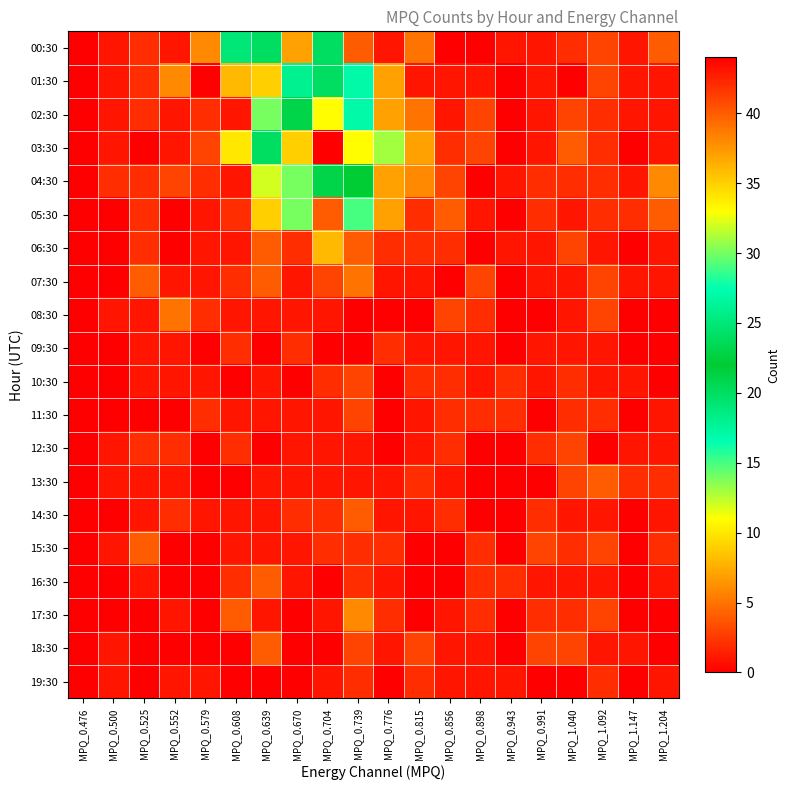

Rank the series at MPQ_0.943 from highest to lowest value.

10:30, 11:30, 16:30, 00:30, 04:30, 06:30, 19:30, 01:30, 02:30, 03:30, 05:30, 07:30, 08:30, 09:30, 12:30, 13:30, 14:30, 15:30, 17:30, 18:30